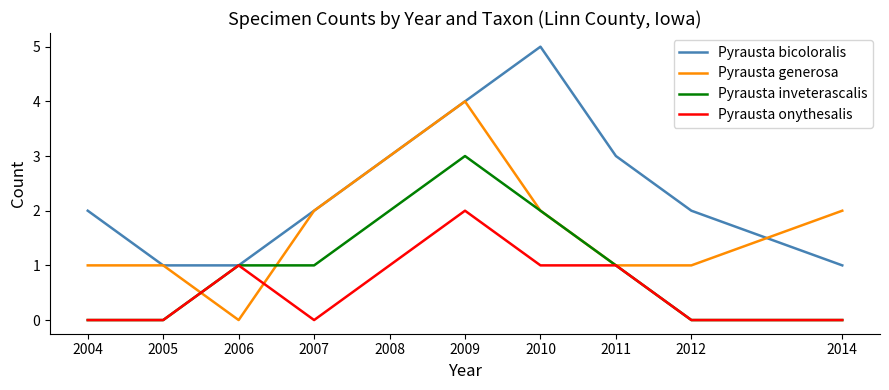

Count the number of data series in this chart.

4